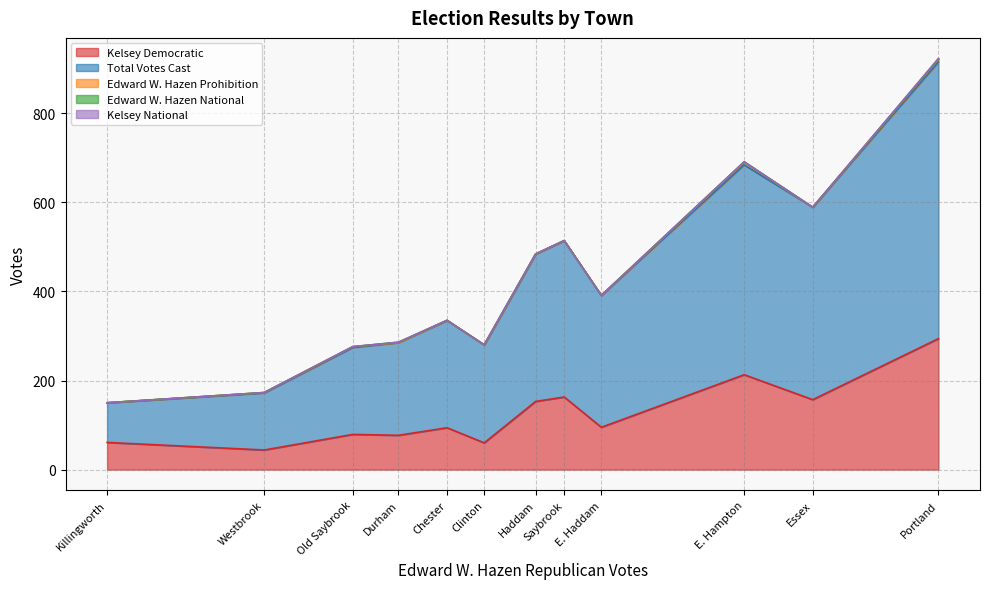

What is the highest value of the Kelsey Democratic series?

294